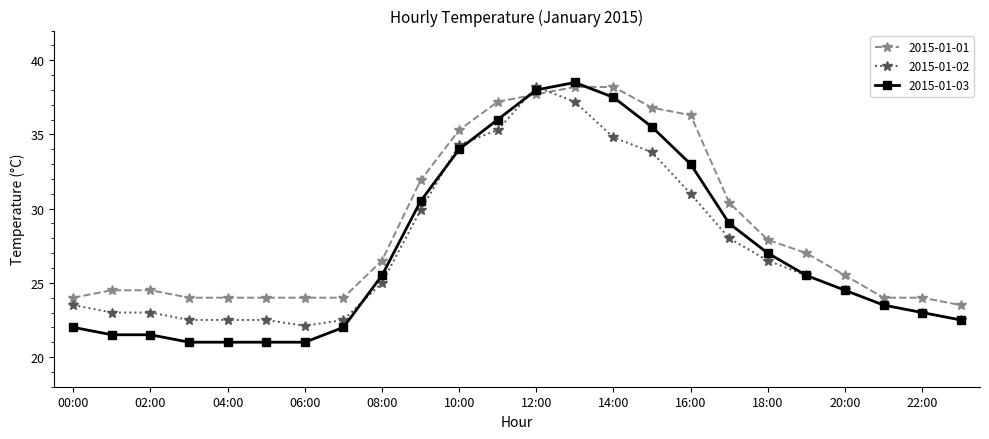

Which series has the largest total across all categories?

2015-01-01